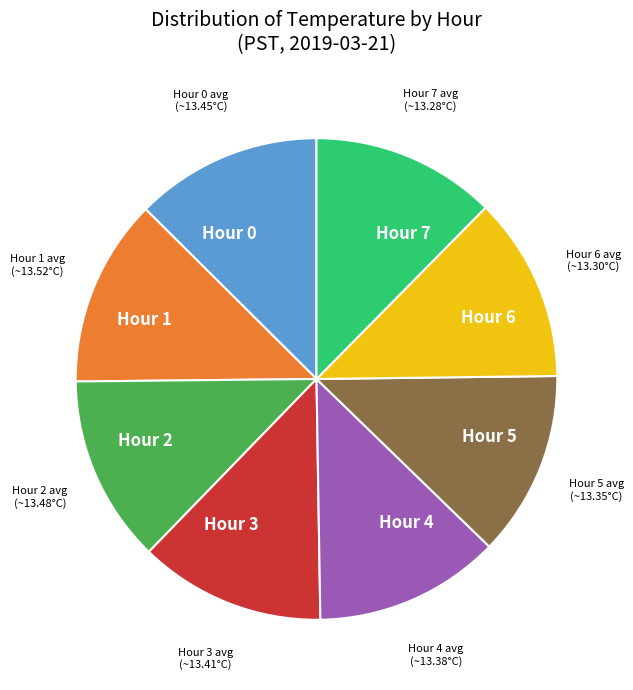

Do Hour 2 and Hour 4 together represent more than half of the pie?

No